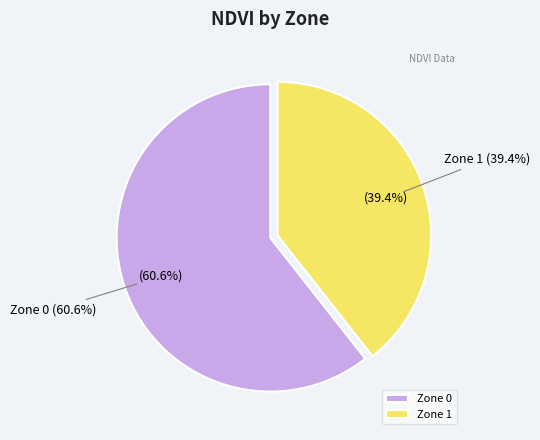

Approximately how many times larger is the value at Zone 1 compared to Zone 0?

0.7